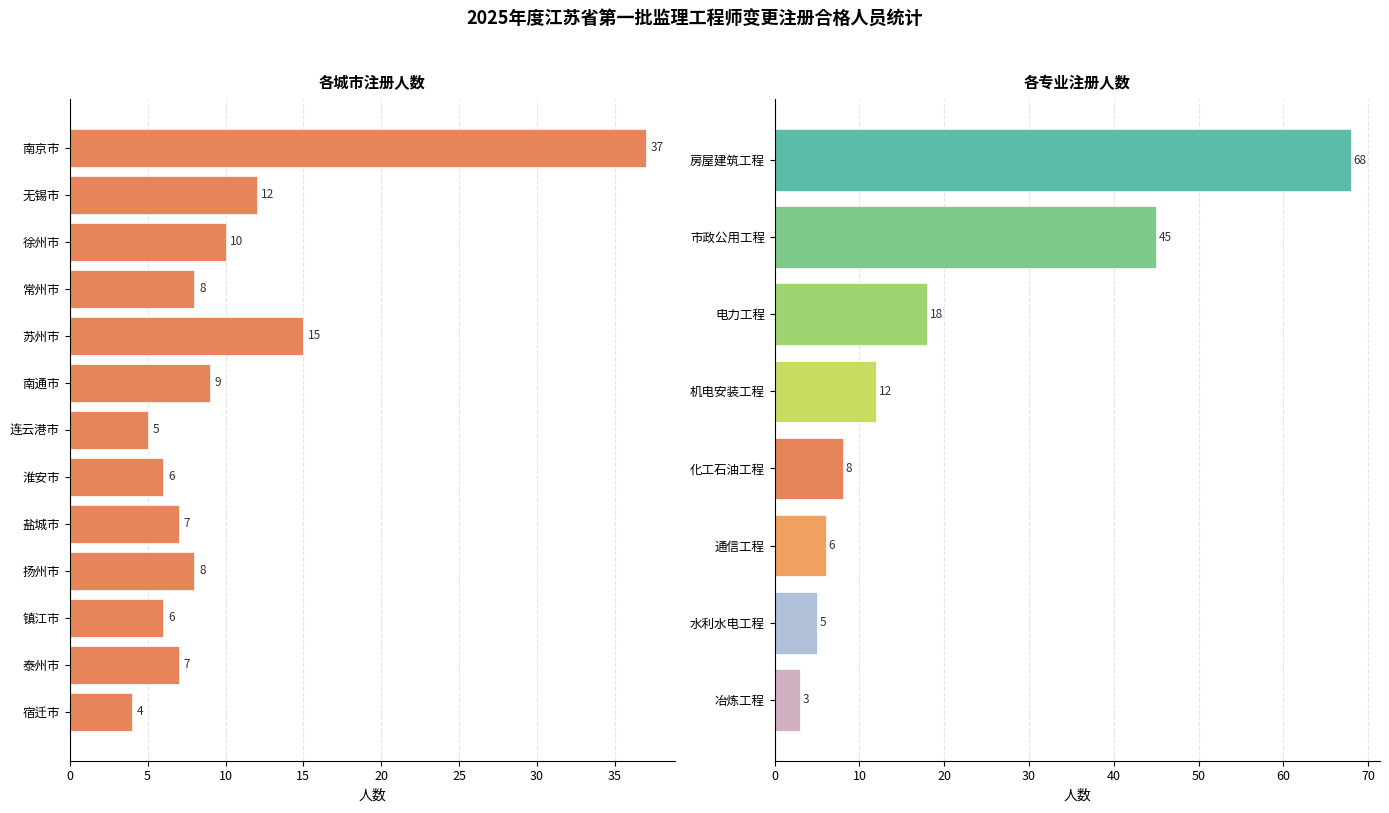

True or false: the data shows 9 at 南通市.

True